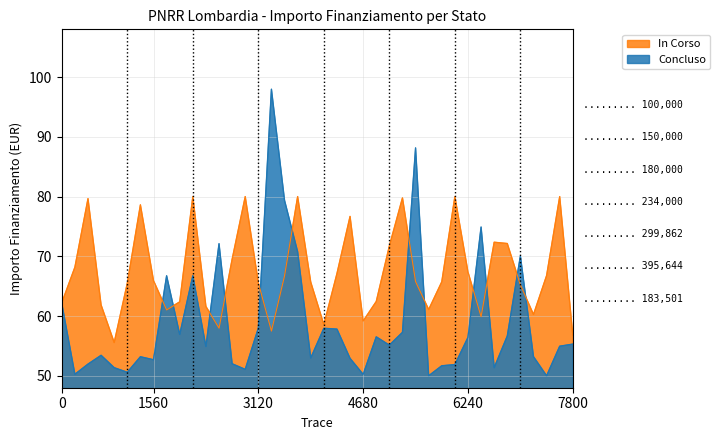

The value of In Corso at 6240 is 107.9. True or false?

False